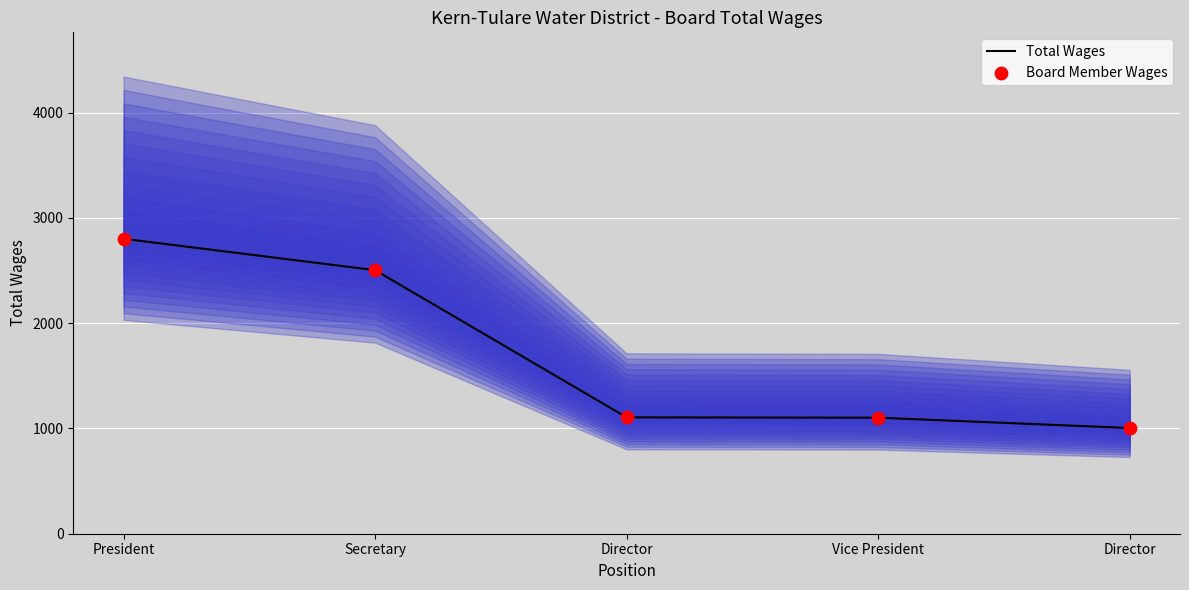

Which series has the largest total across all categories?

Total Wages